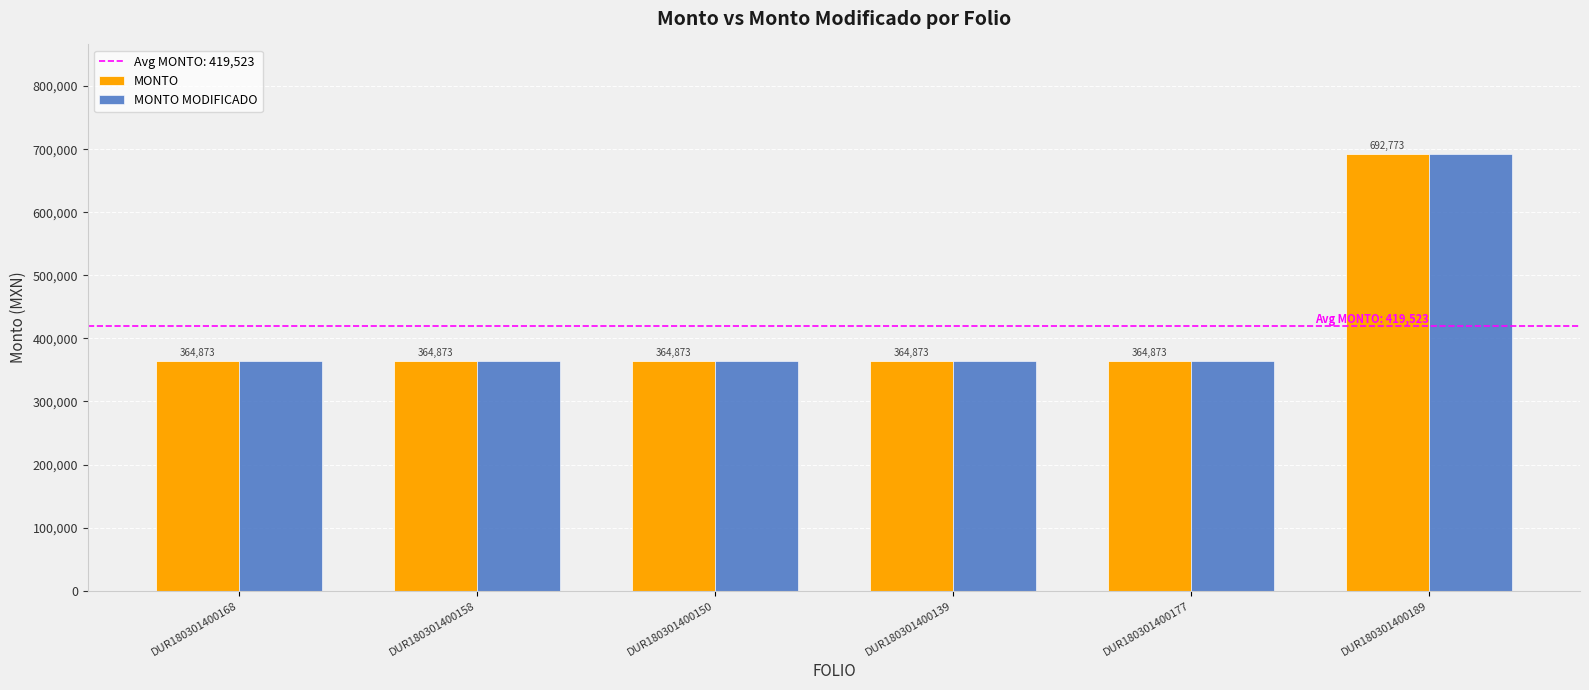

What is the sum of all MONTO MODIFICADO values?

2517138